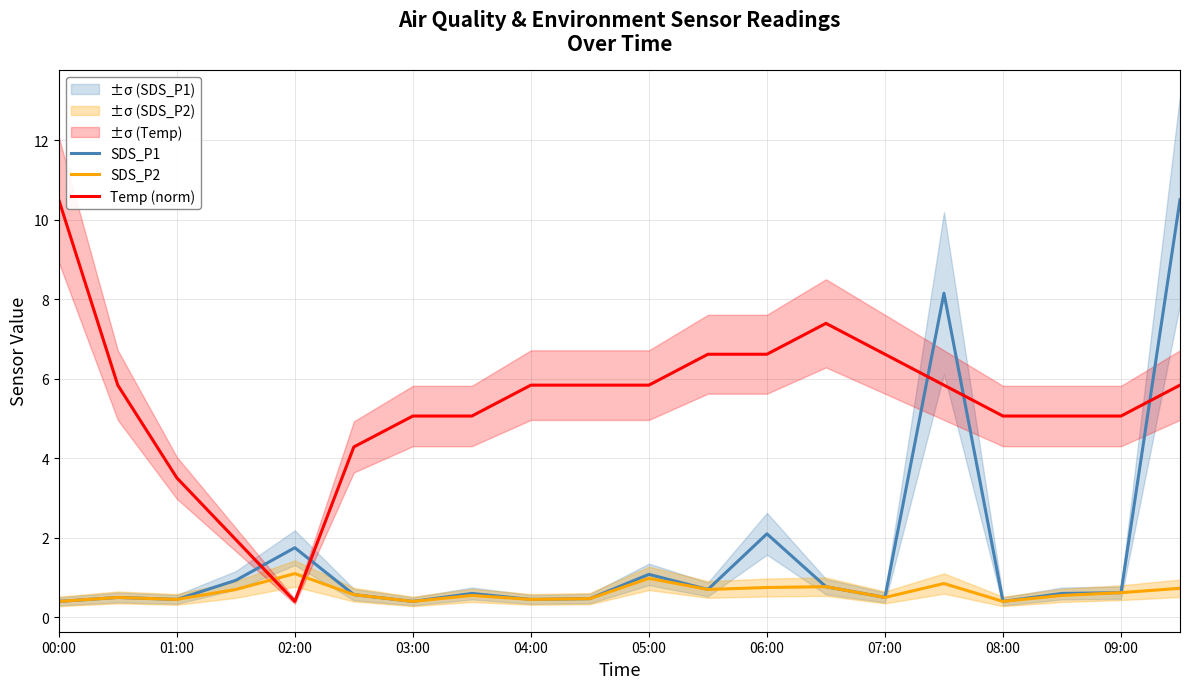

What is the average value of the Temp (norm) series?

5.4